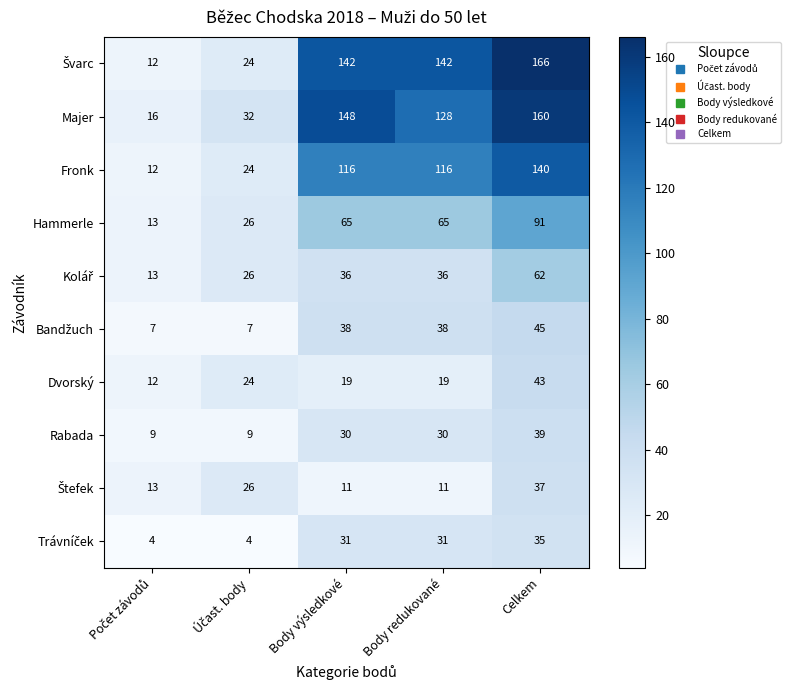

What is the spread (max minus min) of values at Body výsledkové?

137